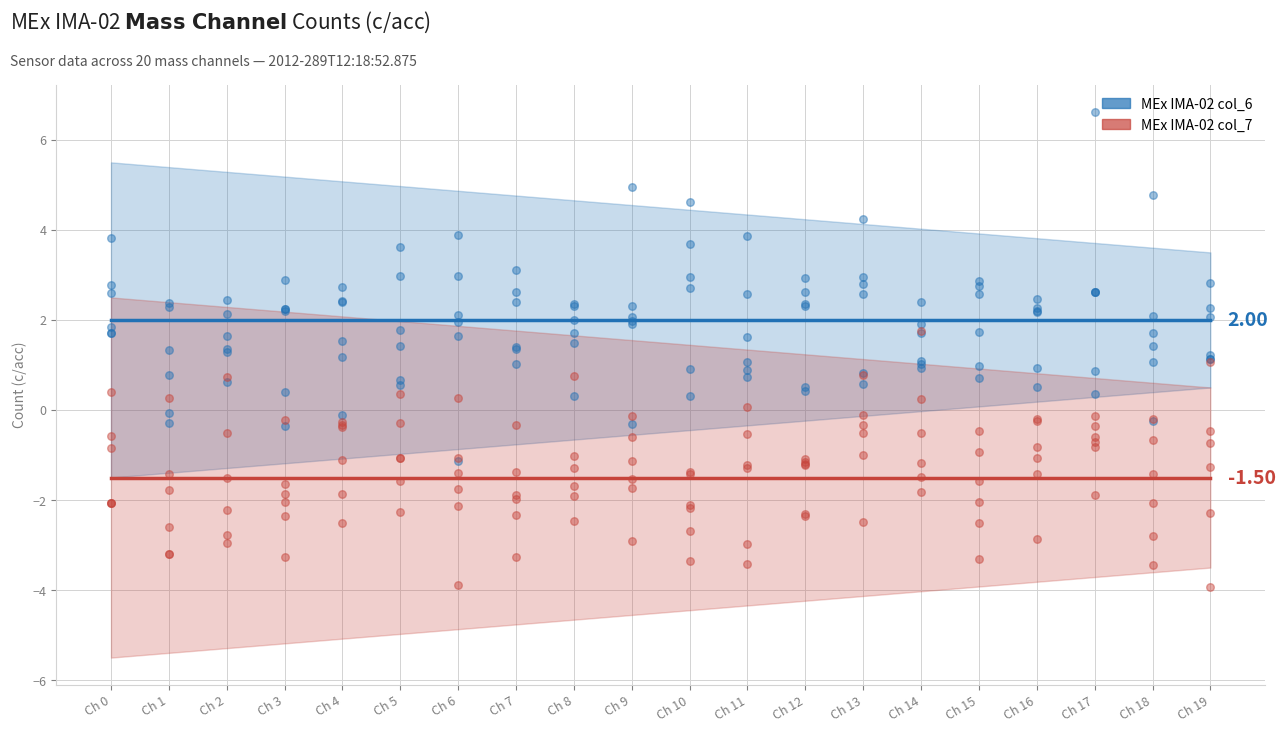

At which category is the sum across all series the highest?

Ch 0